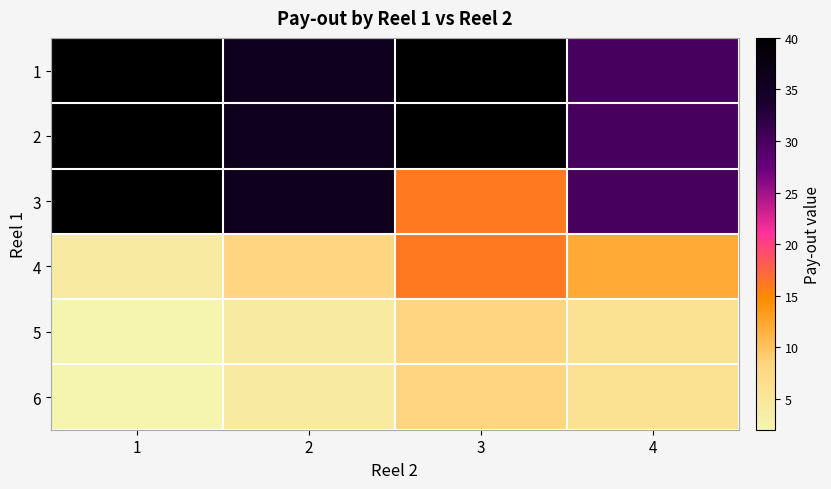

What is the greatest value displayed?

40